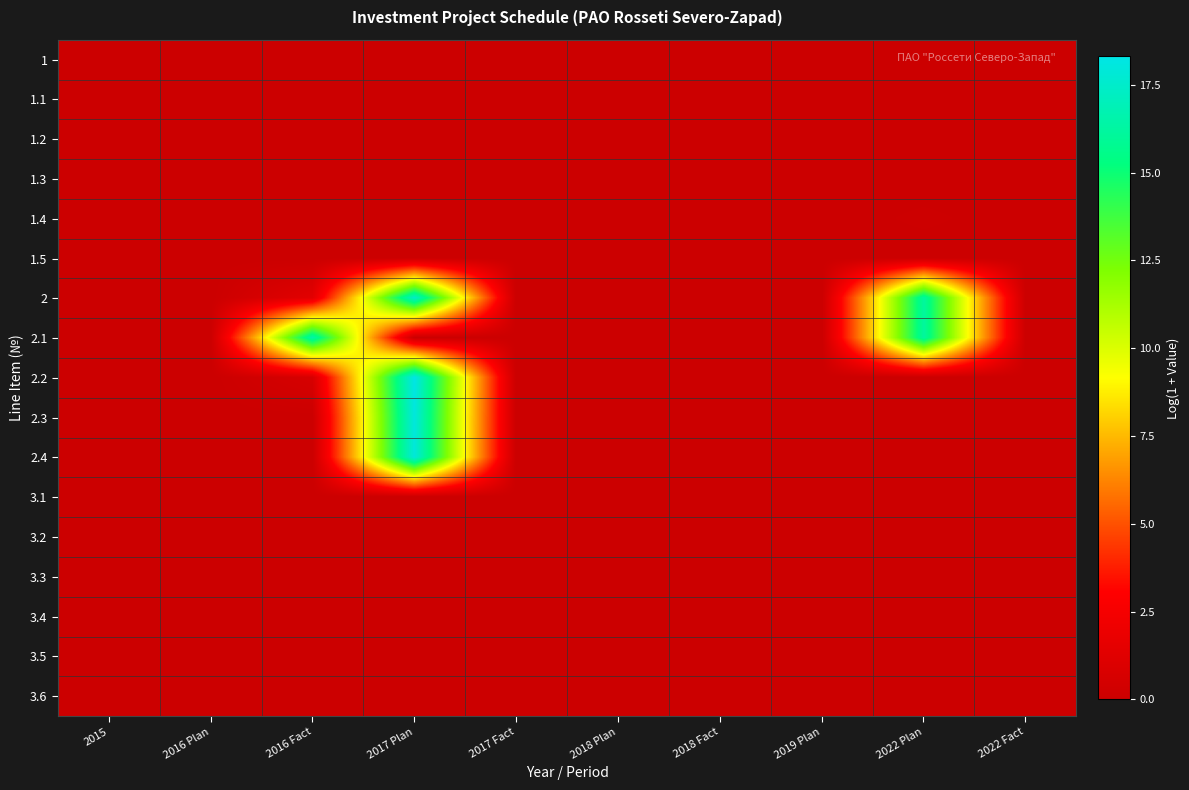

Reading left to right, transcribe all the data shown in this chart.

1: 2015=0.0	2016 Plan=0.0	2016 Fact=0.0	2017 Plan=0.0	2017 Fact=0.0	2018 Plan=0.0	2018 Fact=0.0	2019 Plan=0.0	2022 Plan=0.0	2022 Fact=0.0
1.1: 2015=0.0	2016 Plan=0.0	2016 Fact=0.0	2017 Plan=0.0	2017 Fact=0.0	2018 Plan=0.0	2018 Fact=0.0	2019 Plan=0.0	2022 Plan=0.0	2022 Fact=0.0
1.2: 2015=0.0	2016 Plan=0.0	2016 Fact=0.0	2017 Plan=0.0	2017 Fact=0.0	2018 Plan=0.0	2018 Fact=0.0	2019 Plan=0.0	2022 Plan=0.0	2022 Fact=0.0
1.3: 2015=0.0	2016 Plan=0.0	2016 Fact=0.0	2017 Plan=0.0	2017 Fact=0.0	2018 Plan=0.0	2018 Fact=0.0	2019 Plan=0.0	2022 Plan=0.0	2022 Fact=0.0
1.4: 2015=0.0	2016 Plan=0.0	2016 Fact=0.0	2017 Plan=0.0	2017 Fact=0.0	2018 Plan=0.0	2018 Fact=0.0	2019 Plan=0.0	2022 Plan=0.1	2022 Fact=0.0
1.5: 2015=0.0	2016 Plan=0.0	2016 Fact=0.0	2017 Plan=0.0	2017 Fact=0.0	2018 Plan=0.0	2018 Fact=0.0	2019 Plan=0.0	2022 Plan=0.0	2022 Fact=0.0
2: 2015=0.0	2016 Plan=0.0	2016 Fact=1.4	2017 Plan=17.4	2017 Fact=0.0	2018 Plan=0.0	2018 Fact=0.0	2019 Plan=0.0	2022 Plan=16.2	2022 Fact=0.0
2.1: 2015=0.0	2016 Plan=0.0	2016 Fact=16.5	2017 Plan=0.0	2017 Fact=0.0	2018 Plan=0.0	2018 Fact=0.0	2019 Plan=0.0	2022 Plan=16.2	2022 Fact=0.0
2.2: 2015=0.0	2016 Plan=0.0	2016 Fact=0.7	2017 Plan=18.3	2017 Fact=0.0	2018 Plan=0.0	2018 Fact=0.0	2019 Plan=0.0	2022 Plan=0.0	2022 Fact=0.0
2.3: 2015=0.0	2016 Plan=0.0	2016 Fact=0.0	2017 Plan=18.1	2017 Fact=0.0	2018 Plan=0.0	2018 Fact=0.0	2019 Plan=0.0	2022 Plan=0.0	2022 Fact=0.0
2.4: 2015=0.0	2016 Plan=0.0	2016 Fact=0.0	2017 Plan=18.0	2017 Fact=0.0	2018 Plan=0.0	2018 Fact=0.0	2019 Plan=0.0	2022 Plan=0.0	2022 Fact=0.0
3.1: 2015=0.0	2016 Plan=0.0	2016 Fact=0.0	2017 Plan=0.0	2017 Fact=0.0	2018 Plan=0.0	2018 Fact=0.0	2019 Plan=0.0	2022 Plan=0.0	2022 Fact=0.0
3.2: 2015=0.0	2016 Plan=0.0	2016 Fact=0.0	2017 Plan=0.0	2017 Fact=0.0	2018 Plan=0.0	2018 Fact=0.0	2019 Plan=0.0	2022 Plan=0.0	2022 Fact=0.0
3.3: 2015=0.0	2016 Plan=0.0	2016 Fact=0.0	2017 Plan=0.0	2017 Fact=0.0	2018 Plan=0.0	2018 Fact=0.0	2019 Plan=0.0	2022 Plan=0.0	2022 Fact=0.0
3.4: 2015=0.0	2016 Plan=0.0	2016 Fact=0.0	2017 Plan=0.0	2017 Fact=0.0	2018 Plan=0.0	2018 Fact=0.0	2019 Plan=0.0	2022 Plan=0.0	2022 Fact=0.0
3.5: 2015=0.0	2016 Plan=0.0	2016 Fact=0.0	2017 Plan=0.0	2017 Fact=0.0	2018 Plan=0.0	2018 Fact=0.0	2019 Plan=0.0	2022 Plan=0.0	2022 Fact=0.0
3.6: 2015=0.0	2016 Plan=0.0	2016 Fact=0.0	2017 Plan=0.0	2017 Fact=0.0	2018 Plan=0.0	2018 Fact=0.0	2019 Plan=0.0	2022 Plan=0.0	2022 Fact=0.0